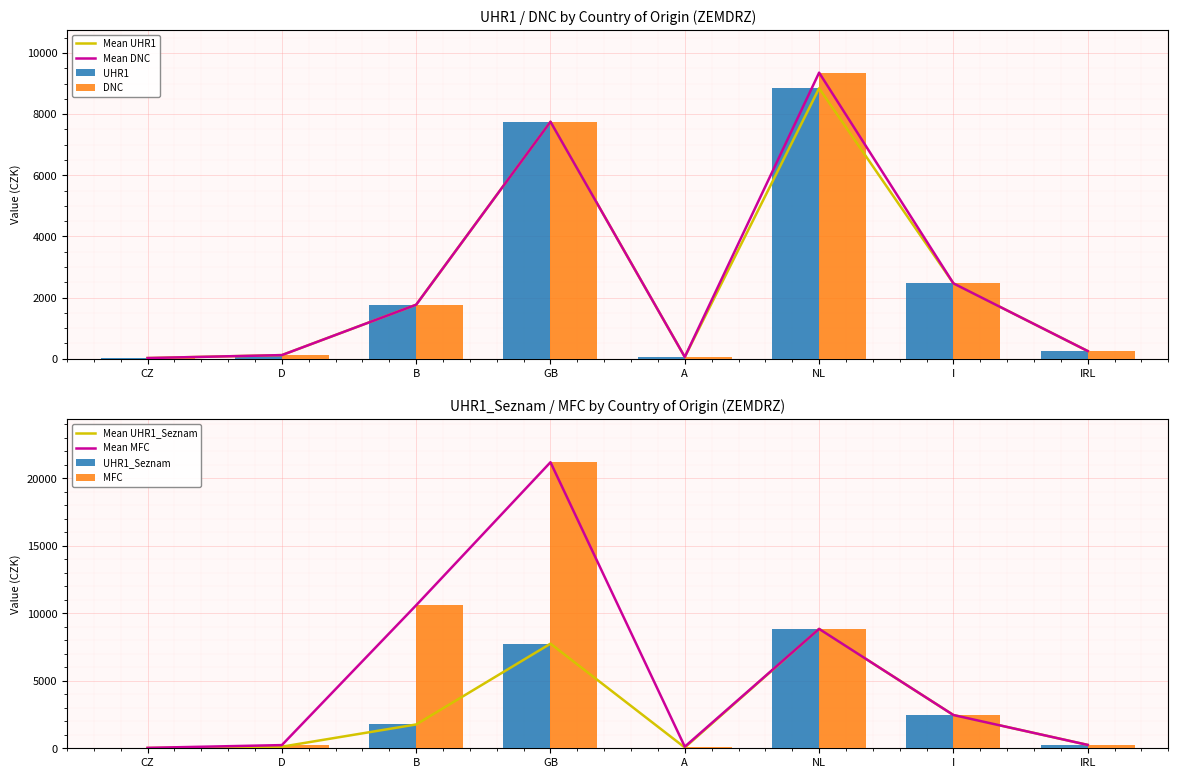

What is the label of the 5th bar from the right?

GB